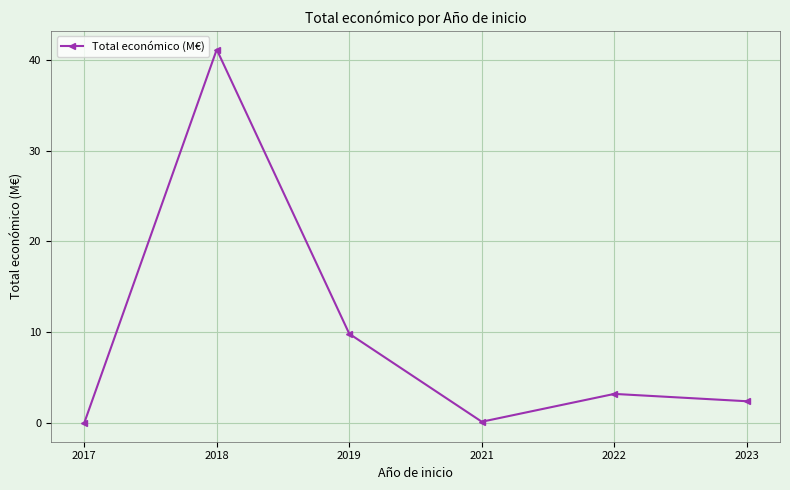

How many interior local valleys (lower than both neighbors) does the data have?

1